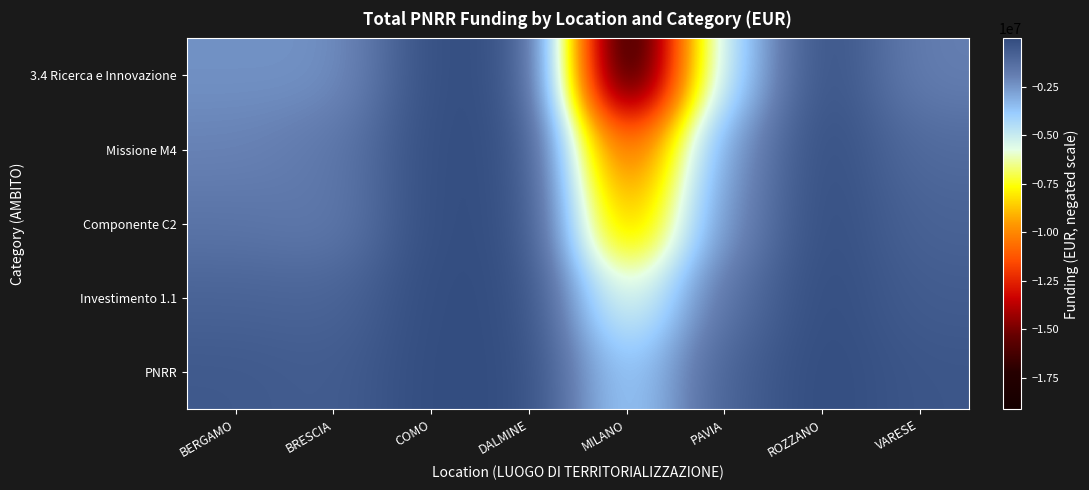

Reading left to right, what are all the values shown in this chart?

3.4 Ricerca e Innovazione: BERGAMO=-2387961.8	BRESCIA=-2419200.4	COMO=-62558.1	DALMINE=-67152.6	MILANO=-19133669.9	PAVIA=-4279638.5	ROZZANO=-22422.7	VARESE=-1895488.0
Missione M4: BERGAMO=-2012049.7	BRESCIA=-1671402.2	COMO=-59548.1	DALMINE=-49887.5	MILANO=-11793078.9	PAVIA=-2562257.6	ROZZANO=-13982.0	VARESE=-1166623.7
Componente C2: BERGAMO=-1516601.6	BRESCIA=-1710820.3	COMO=-45916.6	DALMINE=-42714.9	MILANO=-9918910.5	PAVIA=-2262396.5	ROZZANO=-10792.9	VARESE=-871749.7
Investimento 1.1: BERGAMO=-875930.4	BRESCIA=-952946.4	COMO=-22889.6	DALMINE=-24920.6	MILANO=-6092666.2	PAVIA=-1389139.9	ROZZANO=-8450.4	VARESE=-627724.0
PNRR: BERGAMO=-508638.4	BRESCIA=-655082.4	COMO=-15106.9	DALMINE=-15897.8	MILANO=-4175655.3	PAVIA=-778501.1	ROZZANO=-5658.6	VARESE=-389444.5